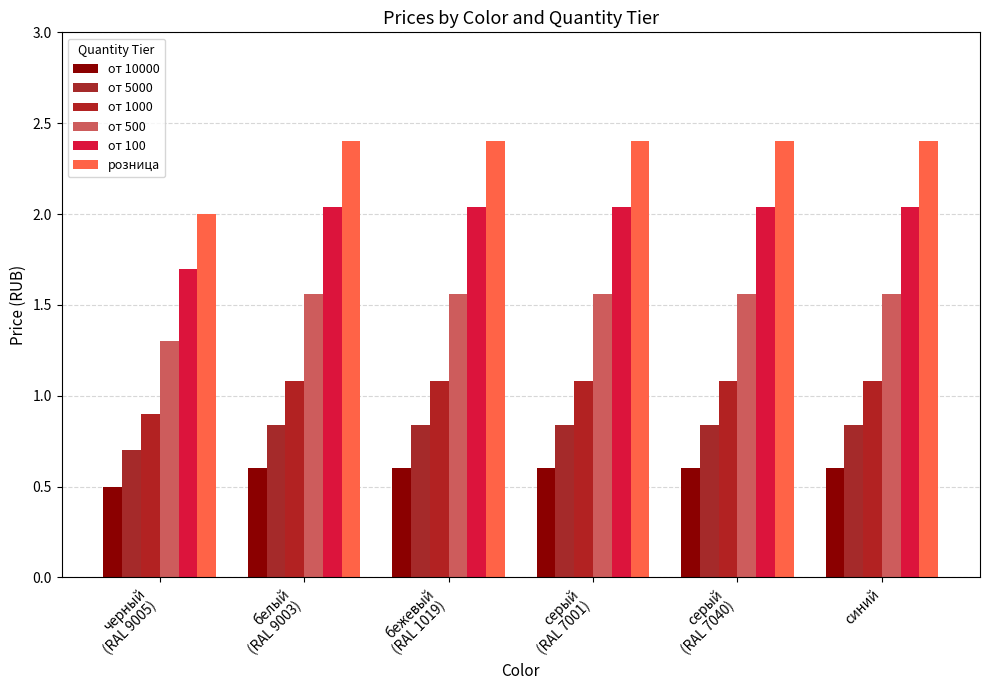

The value of от 1000 at белый
(RAL 9003) is 1.1. True or false?

True